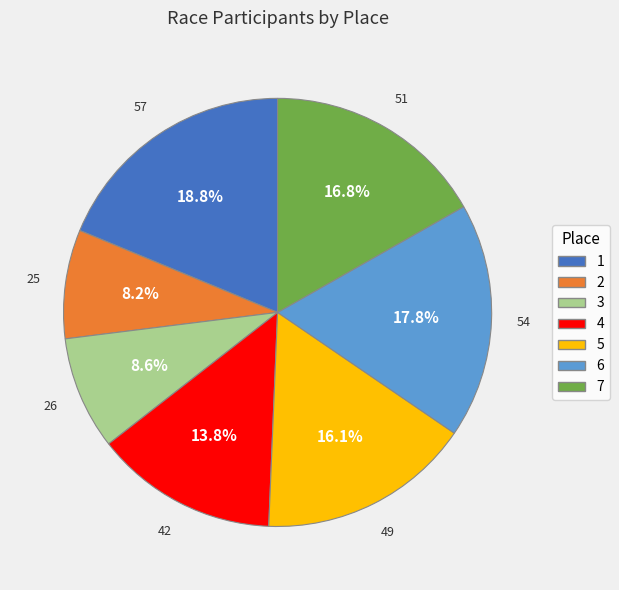

Is there any slice that represents more than half of the pie?

No